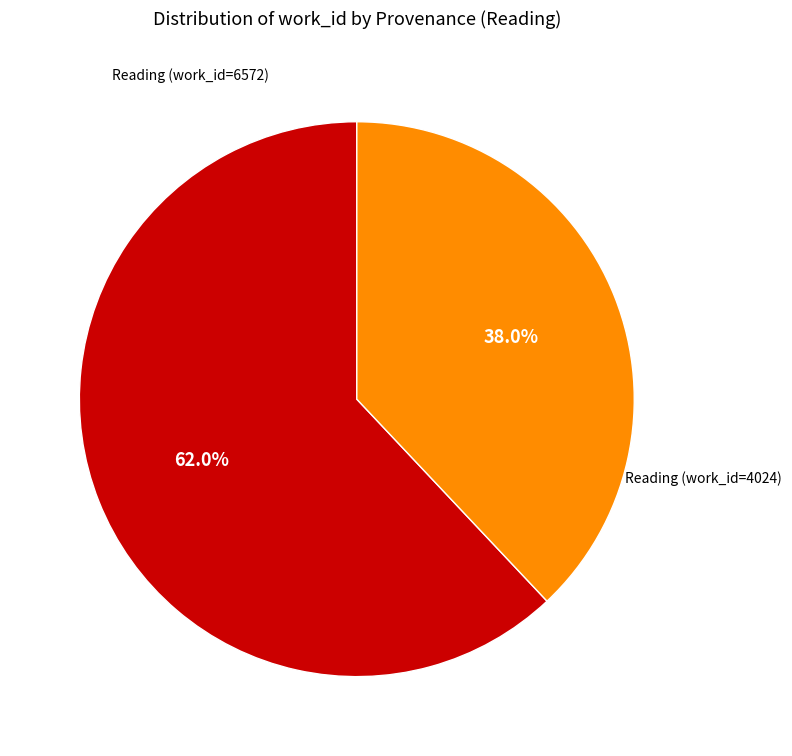

Does any single category account for the majority?

Yes